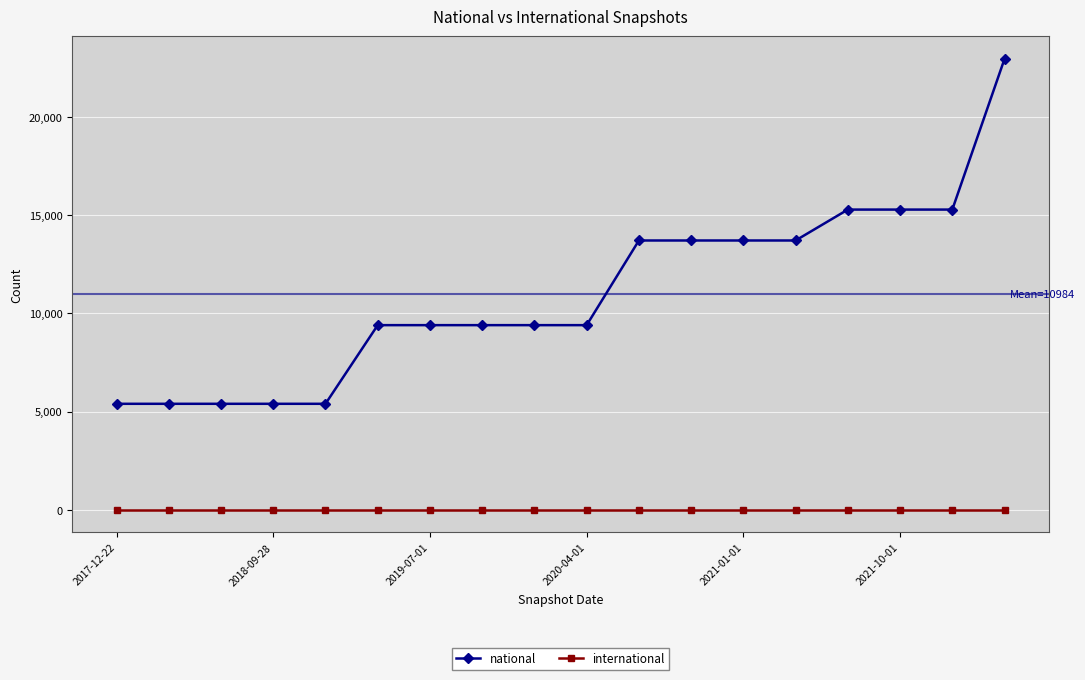

How many lines are shown in the chart?

2